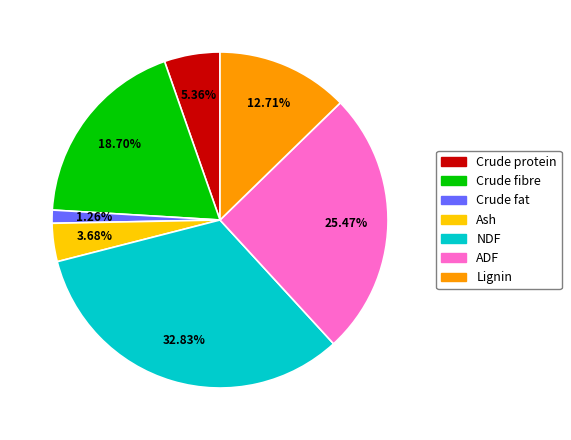

What is the largest slice in the pie chart?

NDF